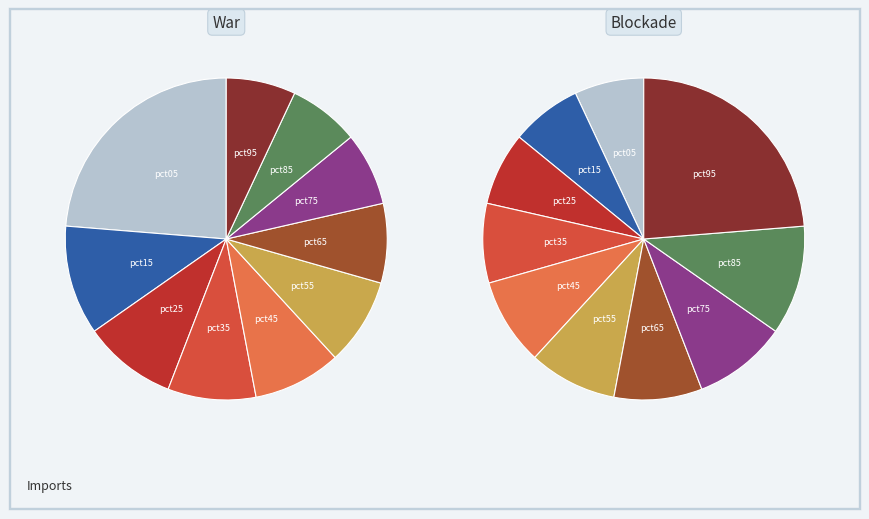

Does pct25 account for over 50% of the chart?

No